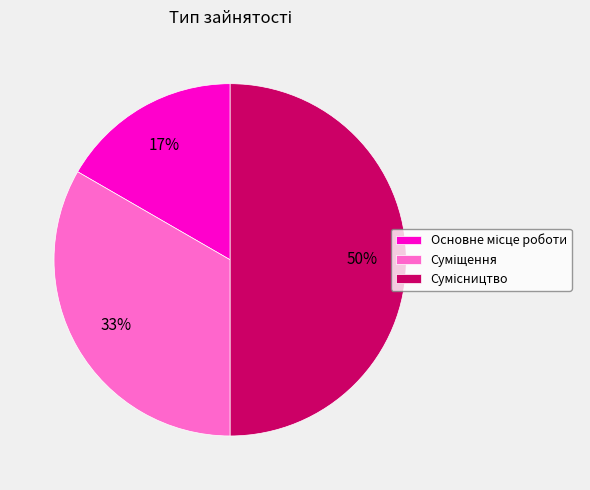

How many slices are in this pie chart?

3